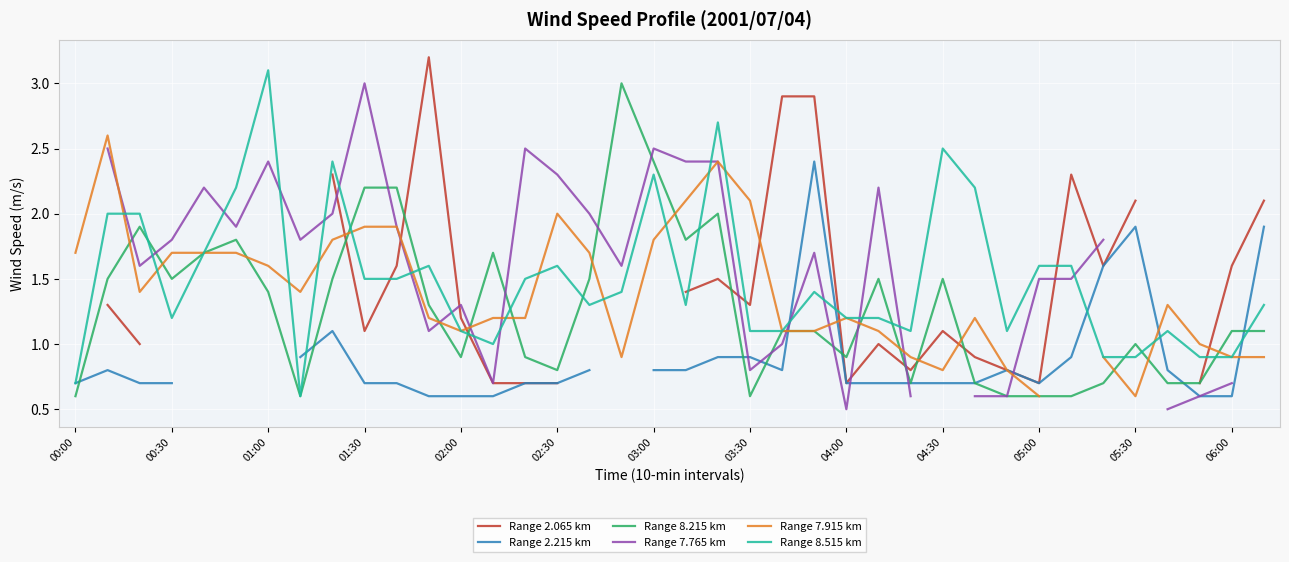

What is the highest value of the Range 8.215 km series?

3.0